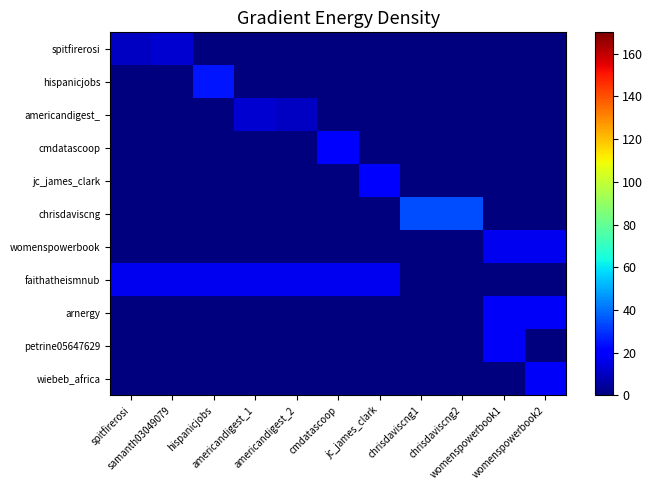

What is the total value across all series at samanth03049079?

29